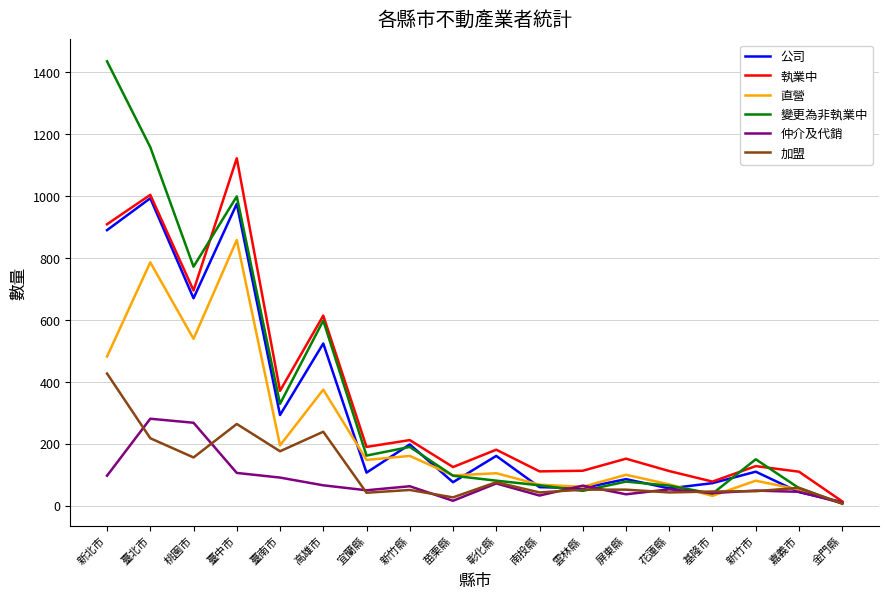

At which category does 加盟 reach its first local peak?

臺中市